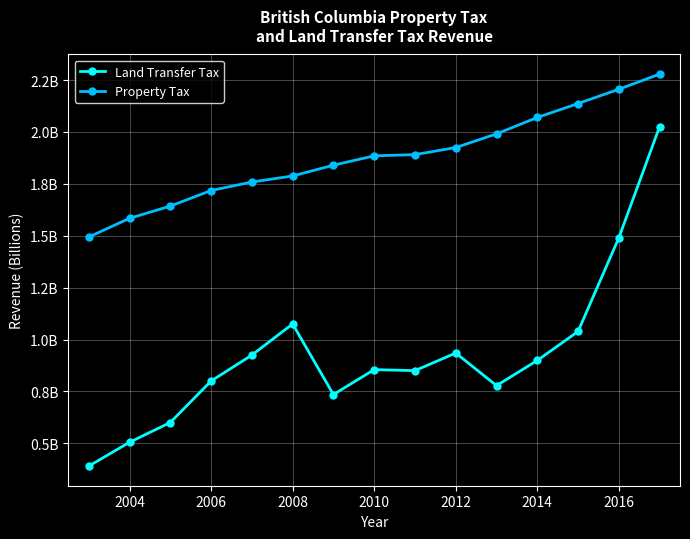

What are all the series names shown in the legend?

Land Transfer Tax, Property Tax